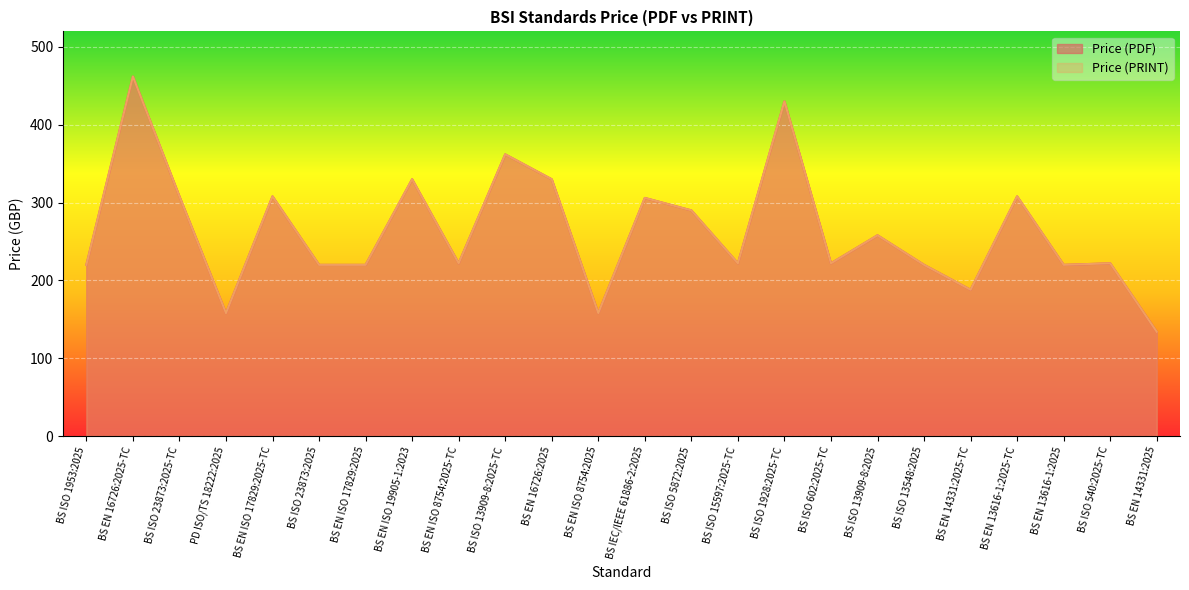

What position from the right is BS ISO 13909-8:2025?

7